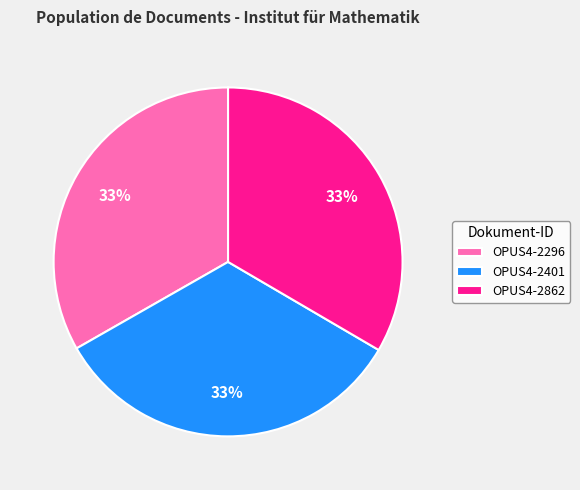

Is it true that OPUS4-2296 is 47% of the pie?

False